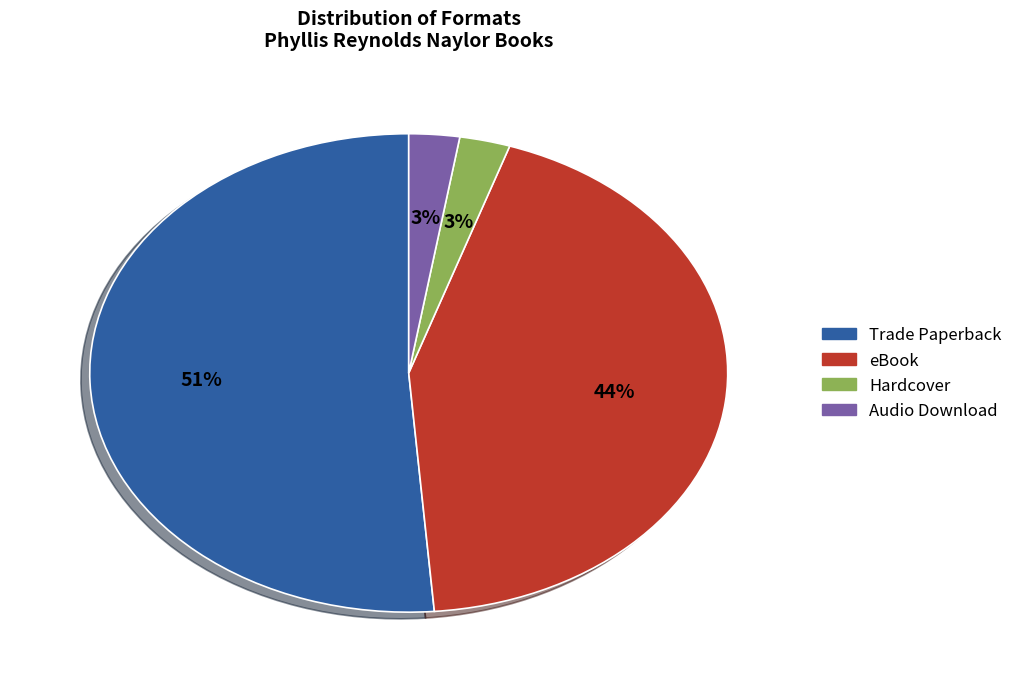

To the nearest percent, what percentage of the pie is Hardcover?

3%